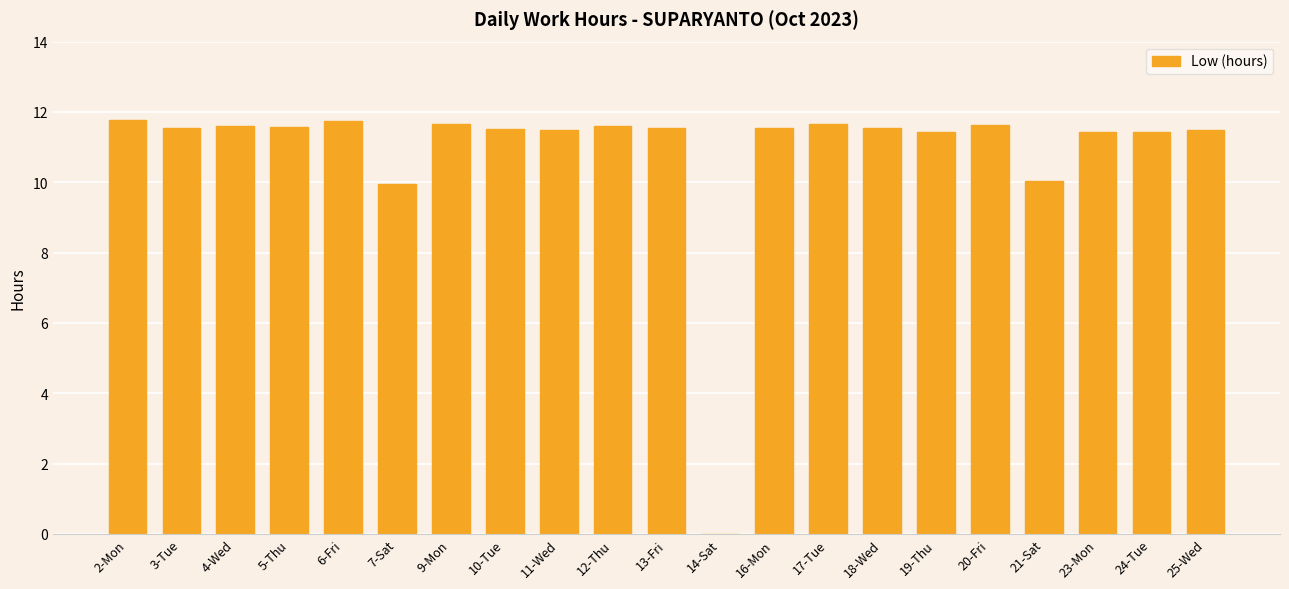

Is it true that the value at 16-Mon is 16.2?

False